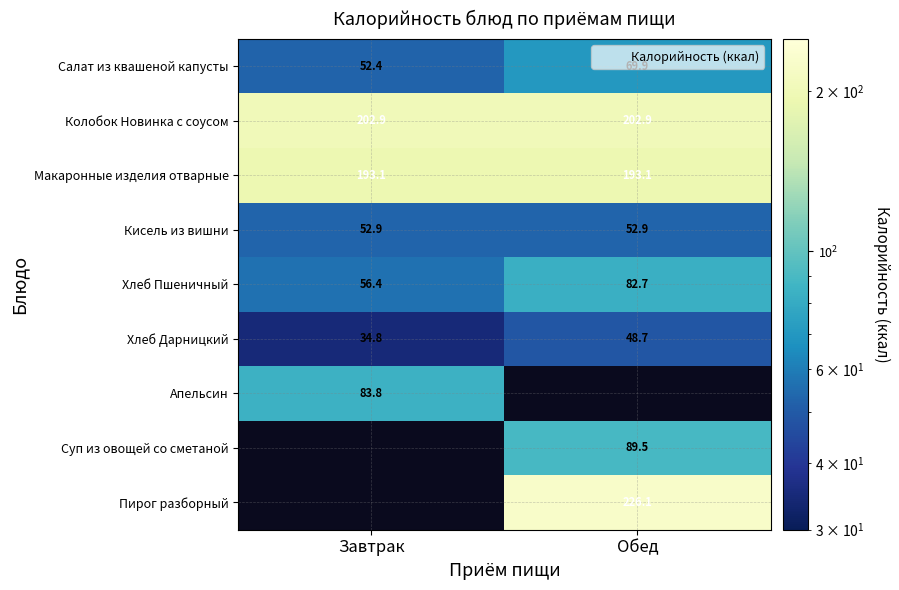

The value of Салат из квашеной капусты at Завтрак is 52.4. True or false?

True